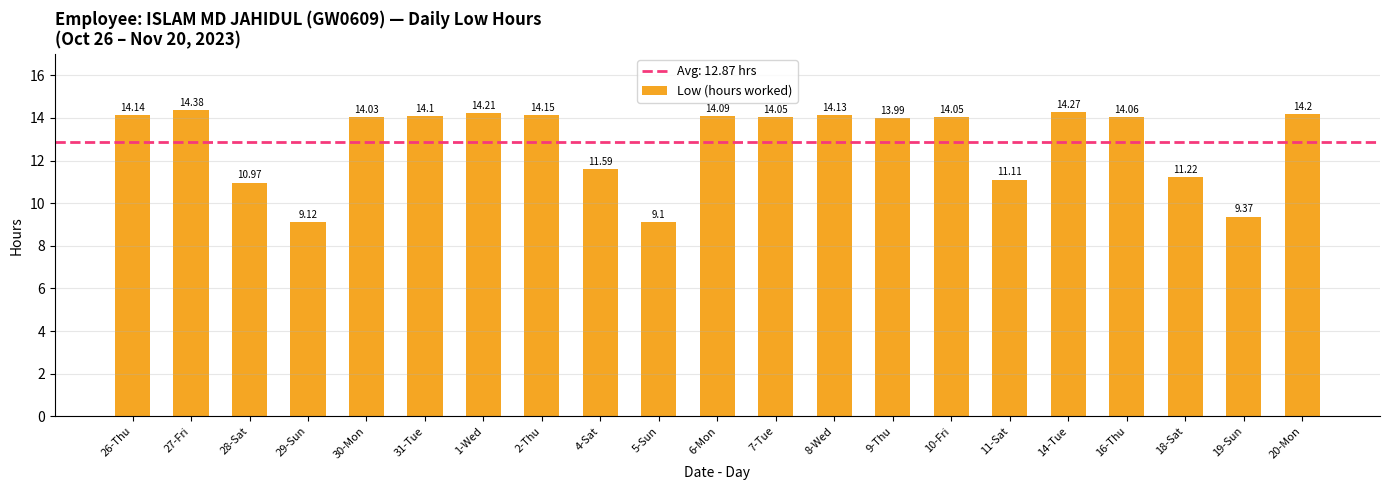

Reading left to right, transcribe all the data shown in this chart.

26-Thu=14.1	27-Fri=14.4	28-Sat=11.0	29-Sun=9.1	30-Mon=14.0	31-Tue=14.1	1-Wed=14.2	2-Thu=14.2	4-Sat=11.6	5-Sun=9.1	6-Mon=14.1	7-Tue=14.1	8-Wed=14.1	9-Thu=14.0	10-Fri=14.1	11-Sat=11.1	14-Tue=14.3	16-Thu=14.1	18-Sat=11.2	19-Sun=9.4	20-Mon=14.2